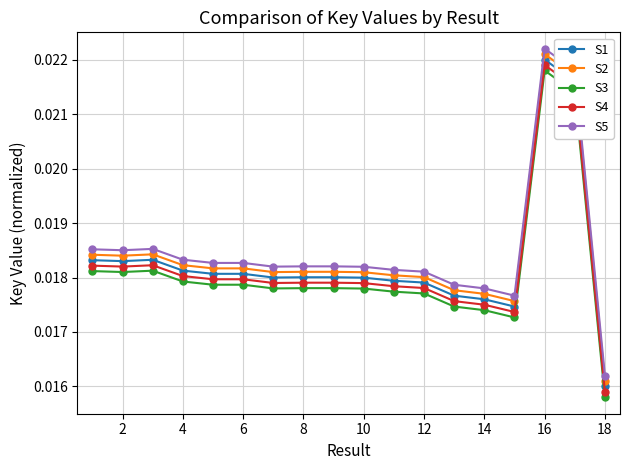

What is the sum of all S1 values?

0.3